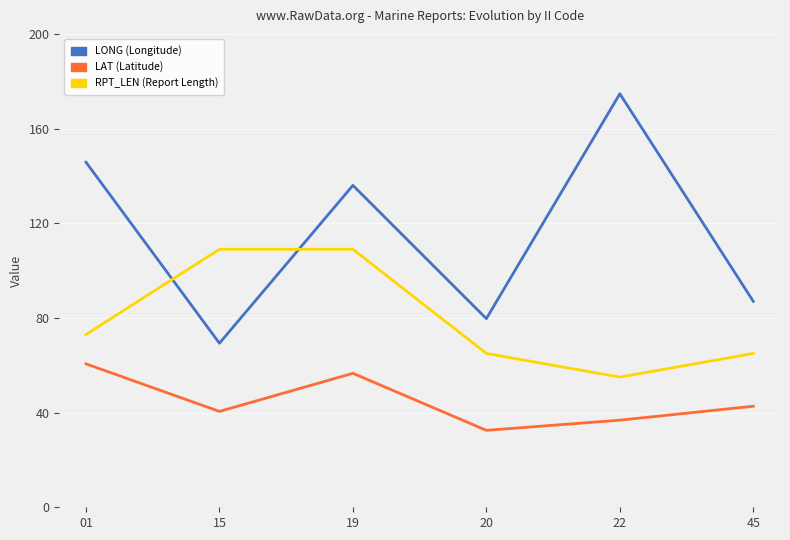

What is the minimum value shown in the chart?

32.5